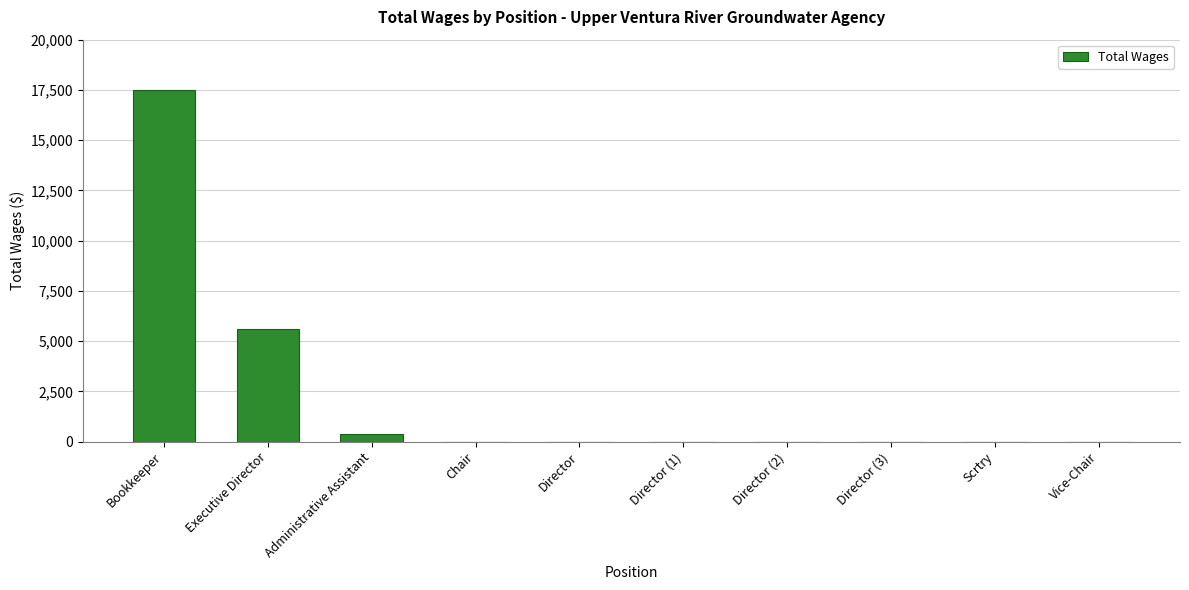

The value at Director is 0. True or false?

True